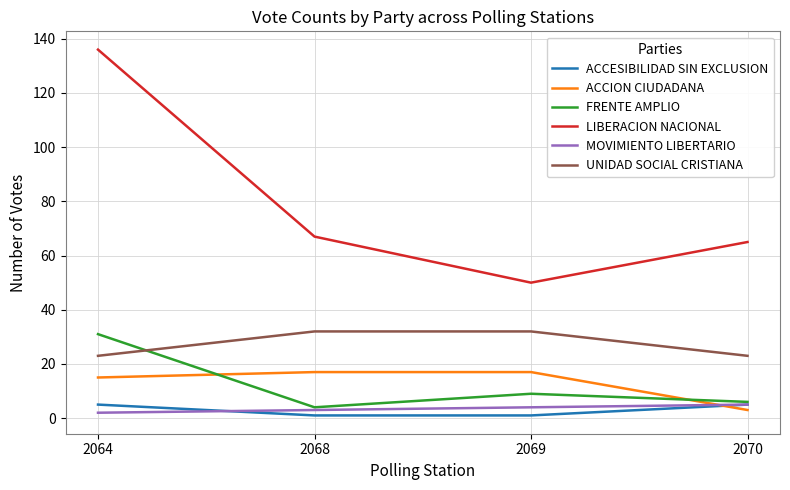

What is the difference between the second highest and second lowest values in the MOVIMIENTO LIBERTARIO series?

1